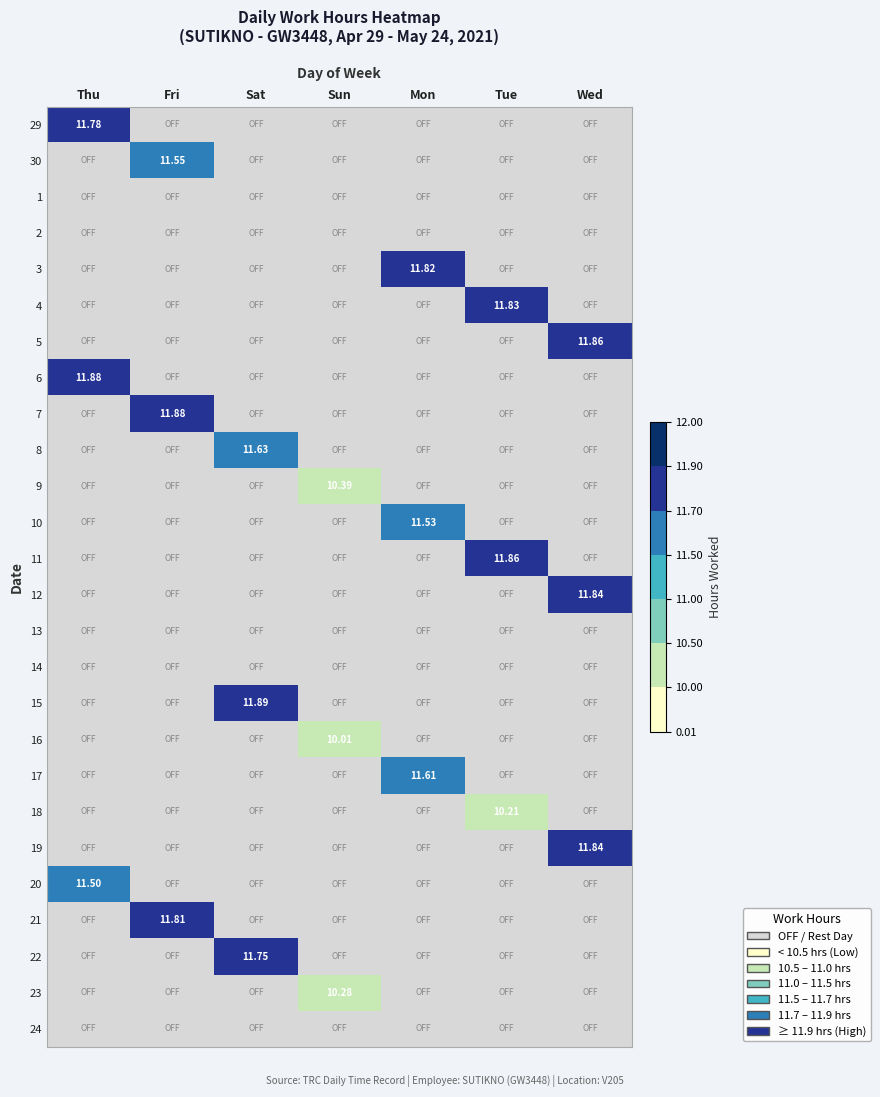

What is the sum of all 6 values?

11.9